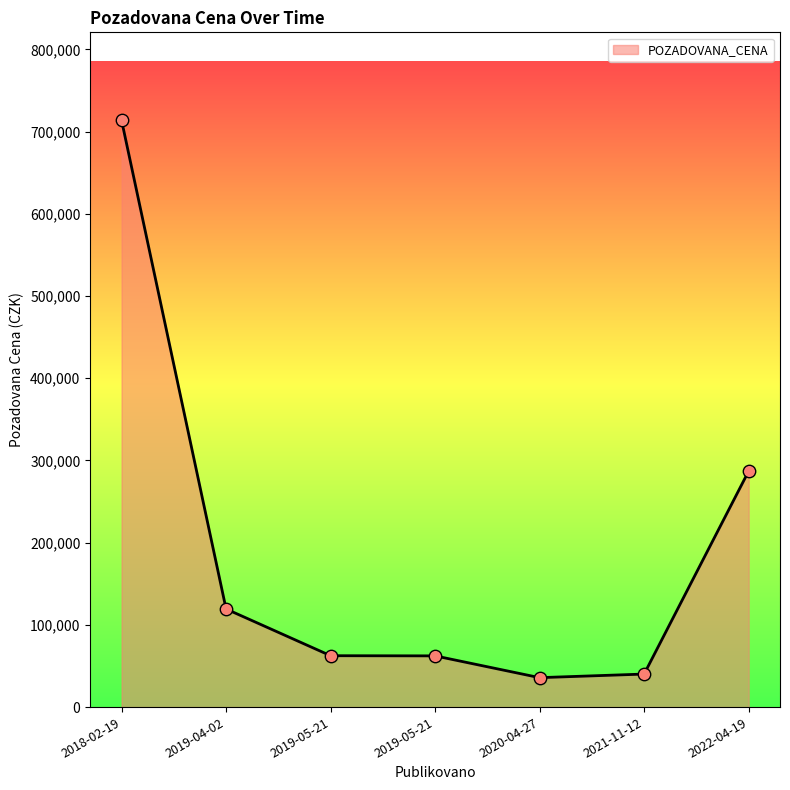

Is this an area chart (filled region under the line)?

Yes